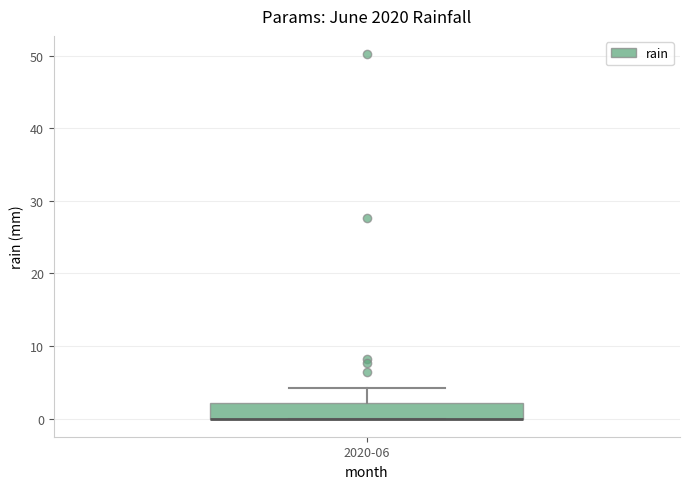

Transcribe this box plot: give where the median line is, the range the box spans, and where the two whiskers end, as read against the y-axis. The values are not printed on the chart, so give them approximately, as read against the axis.

median 0 (drawn on the box's lower edge), box 0 to 2, whiskers 0 to 4